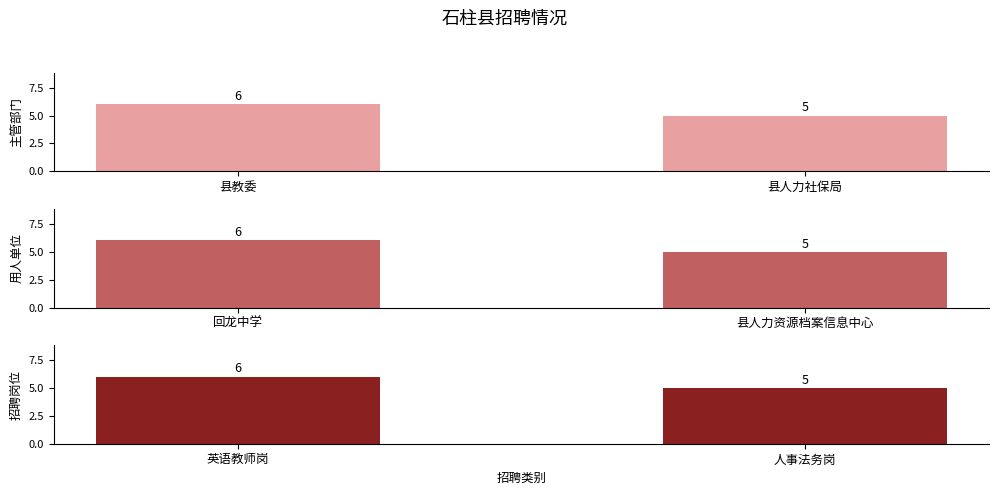

What position from the left is 县人力社保局?

2